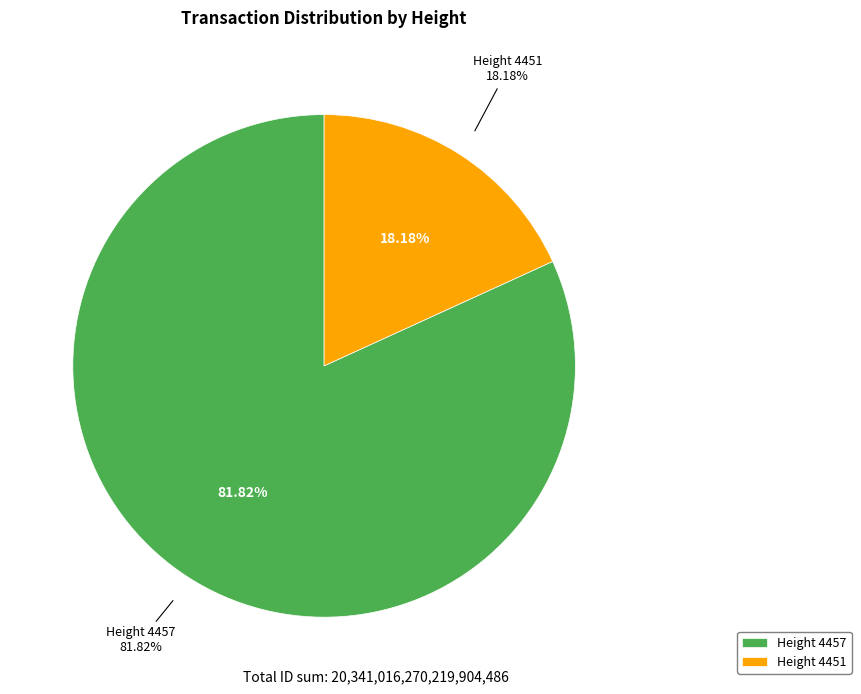

Approximately how many times larger is the value at 4451 compared to 4457?

0.2